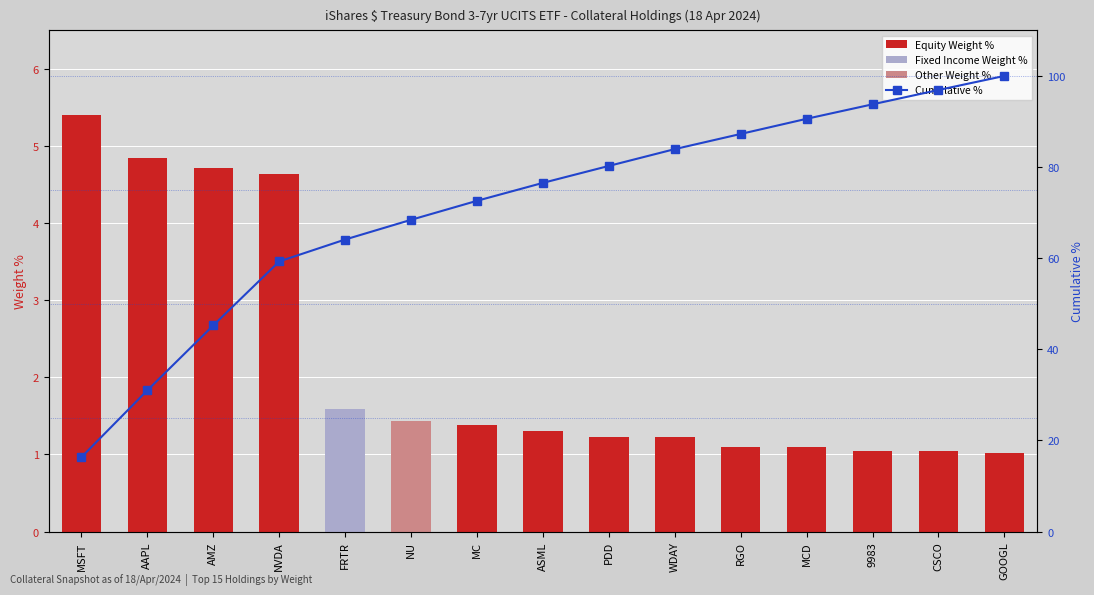

What is the value of the Equity Weight % bar at the 14th from the left?

1.0